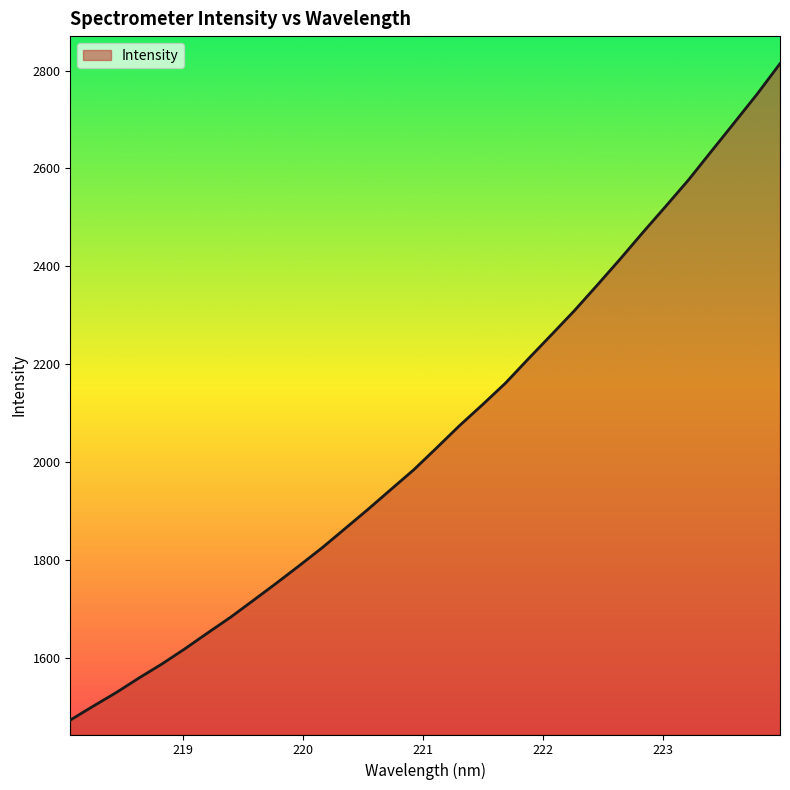

What is the greatest value displayed?

2814.1